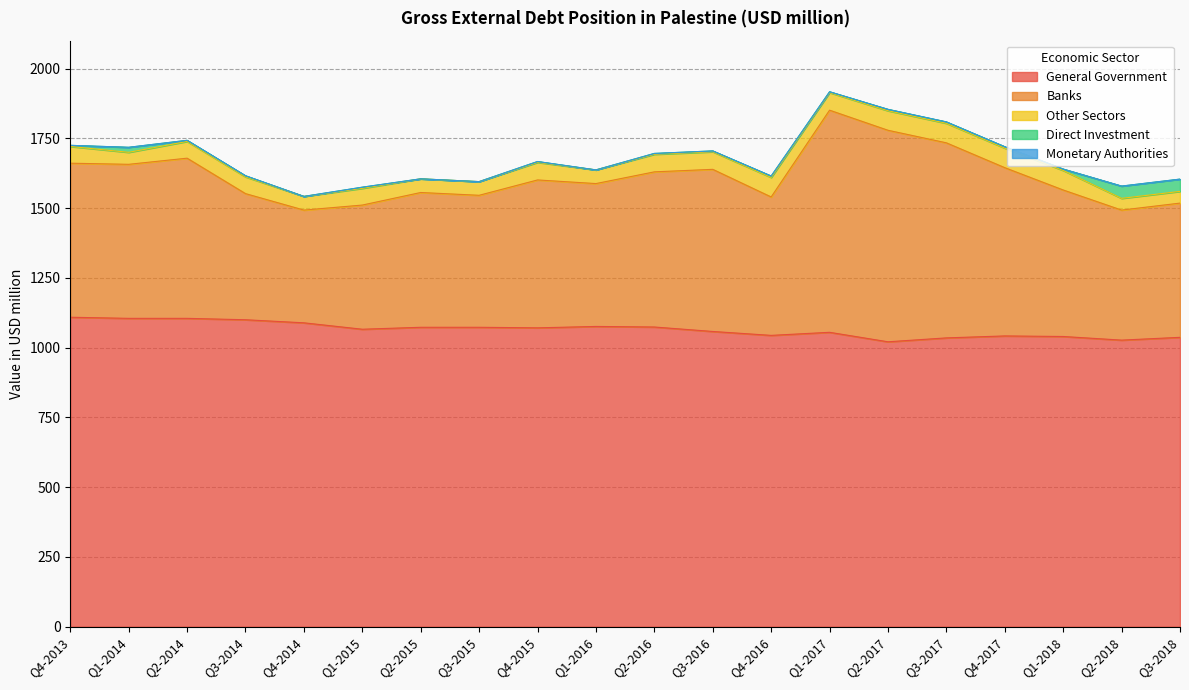

How many lines are shown in the chart?

5